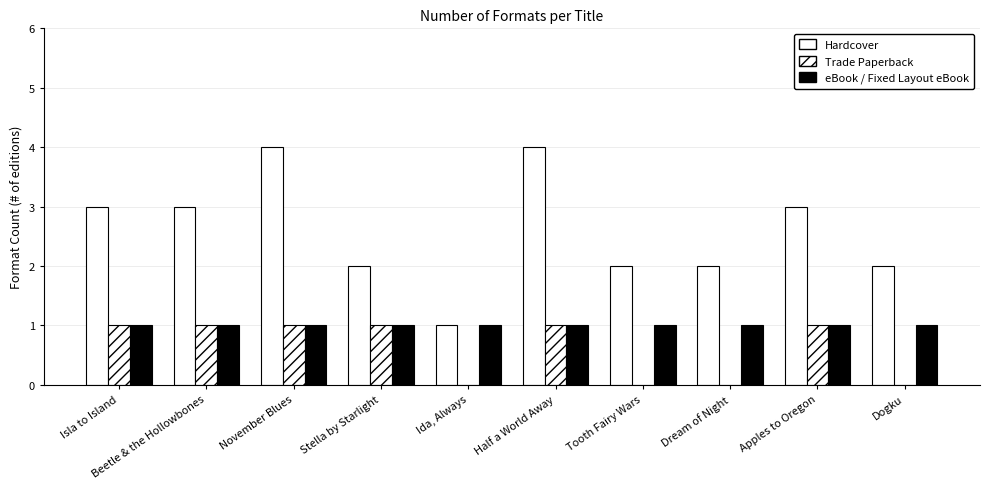

How many groups of bars are there?

10